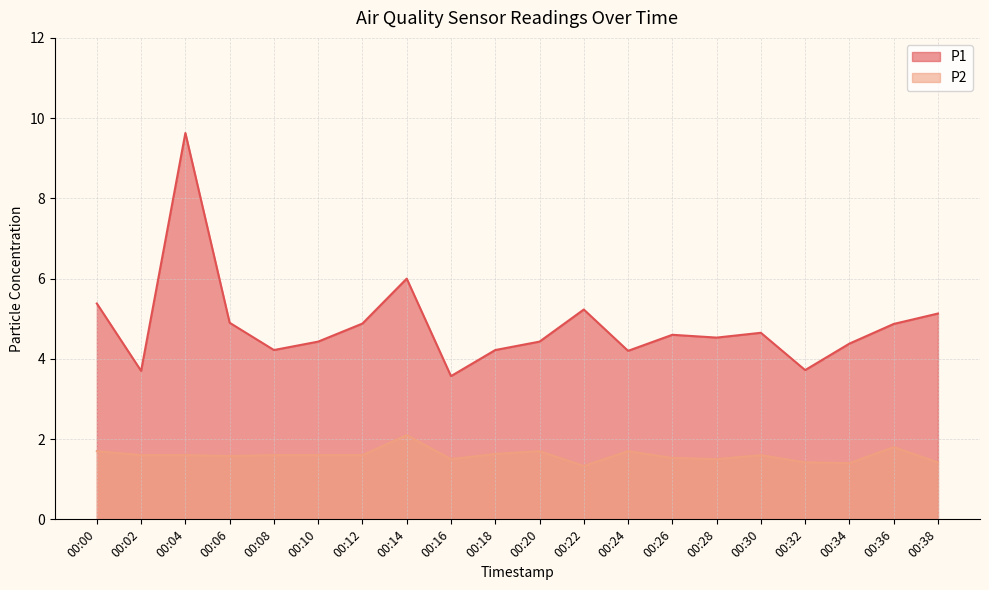

True or false: P1 has a value of 4.9 at 00:36.

True